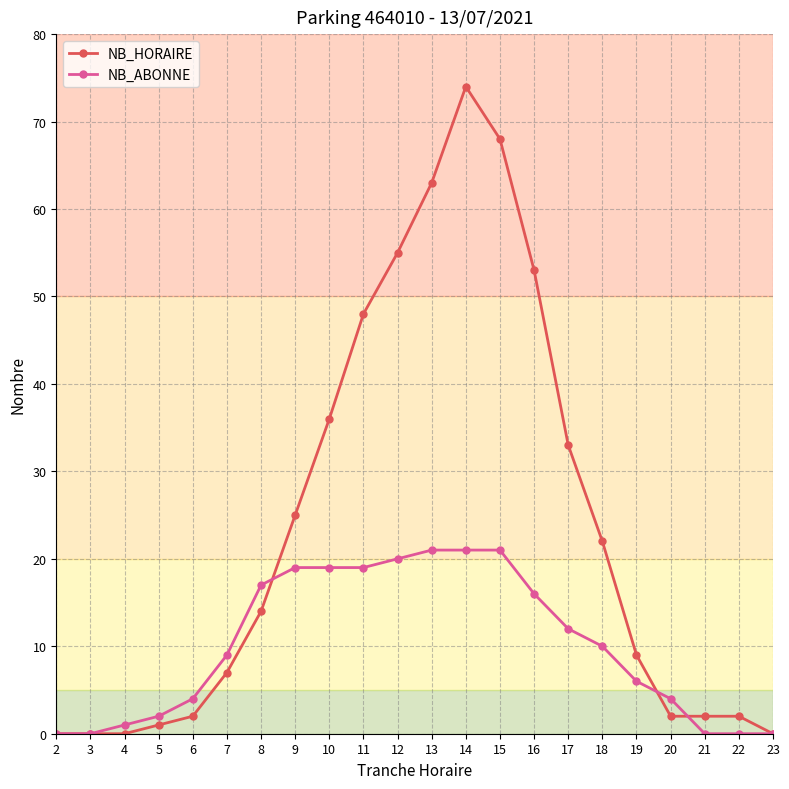

What value does the NB_ABONNE series have at 13?

21